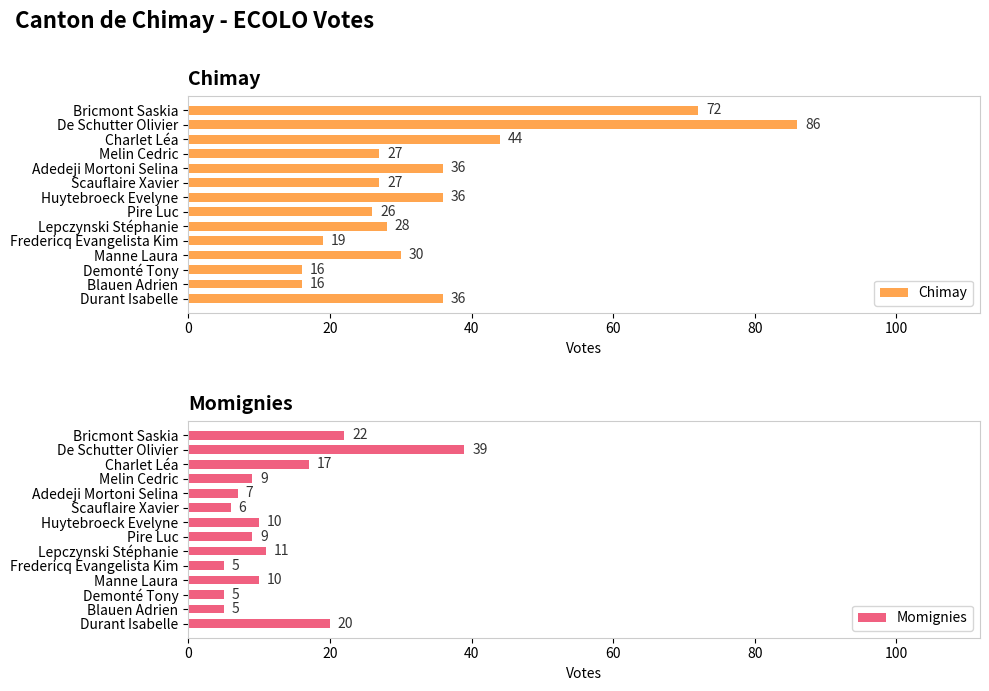

Which series has the largest total across all categories?

Chimay